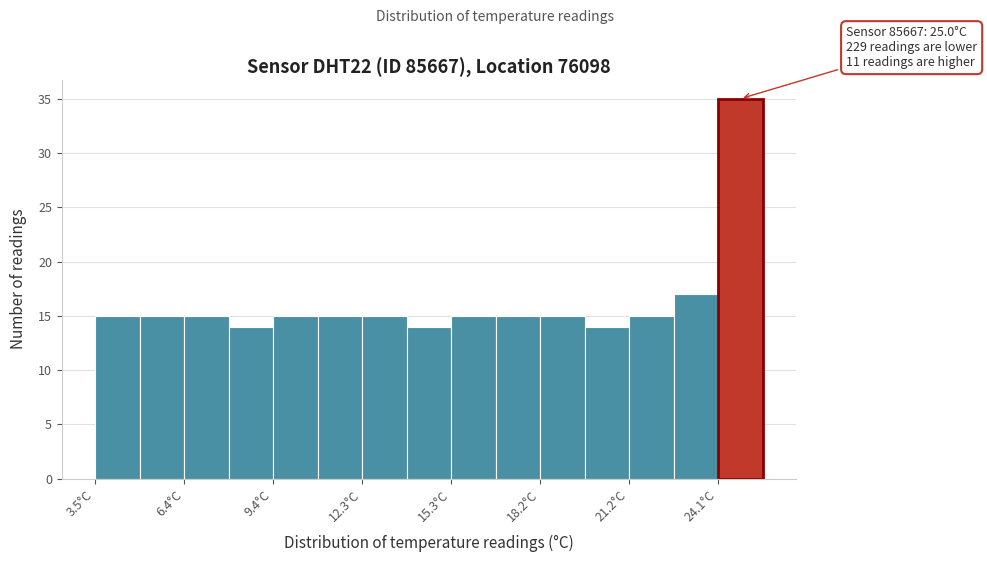

Read against the x-axis, roughly where is the centre of the tallest bar?

25.0